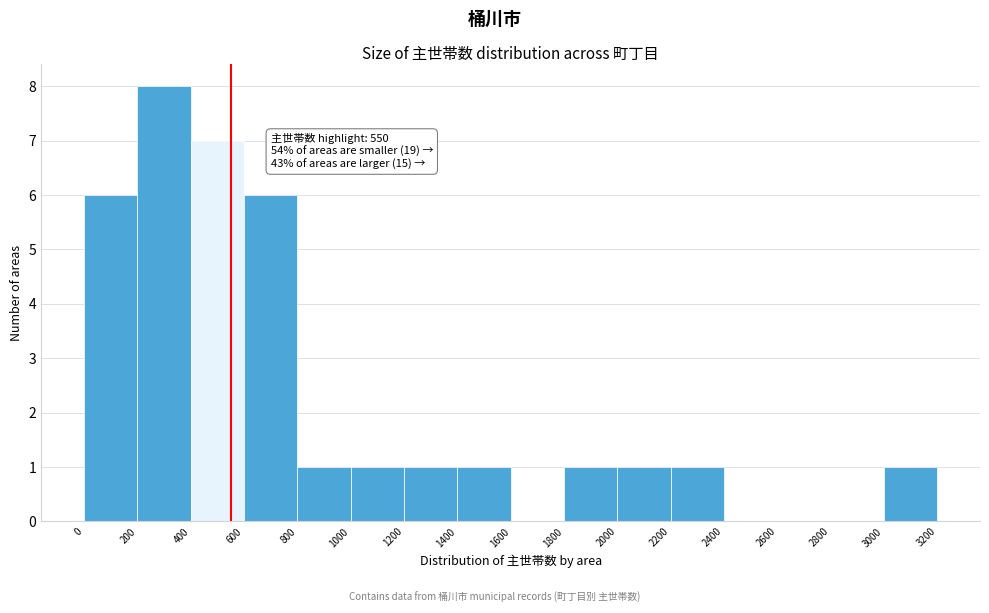

Over which range of the x-axis is the bar tallest?

200 to 400